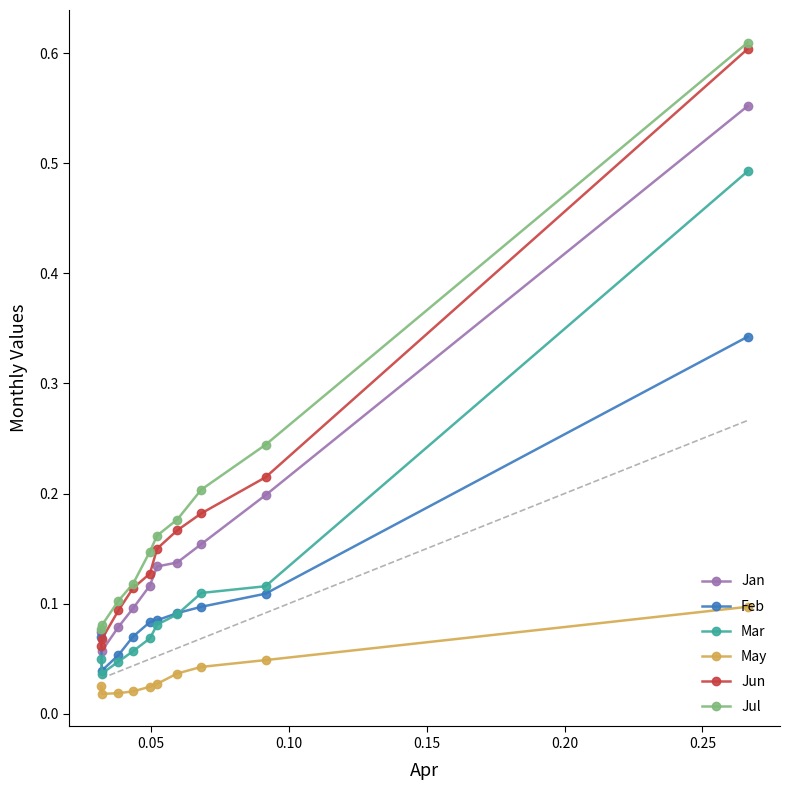

True or false: Jul and Mar intersect in this chart.

False